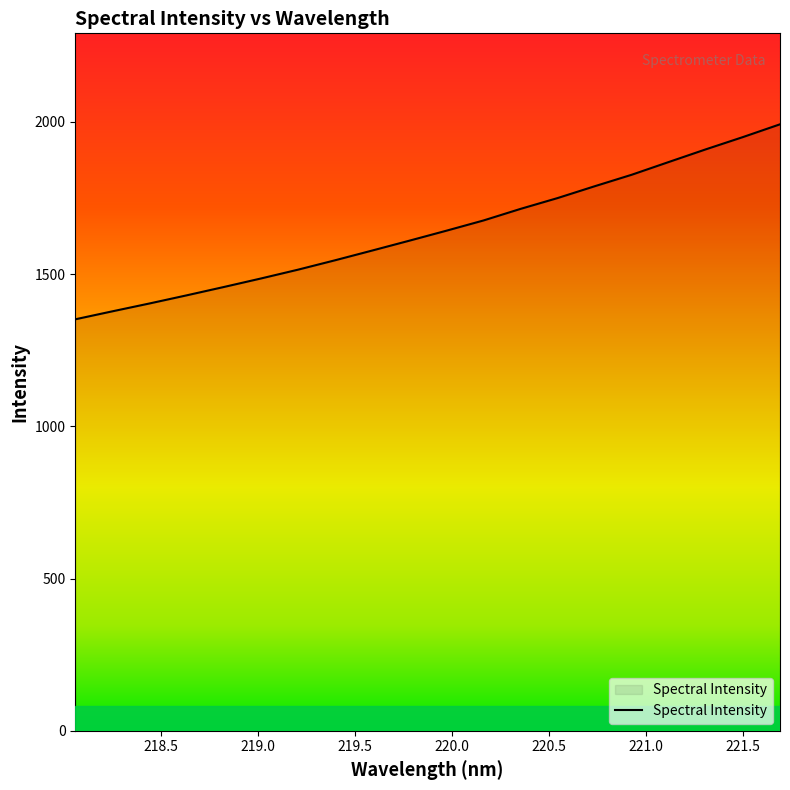

What is the difference between the maximum and minimum values?

640.4